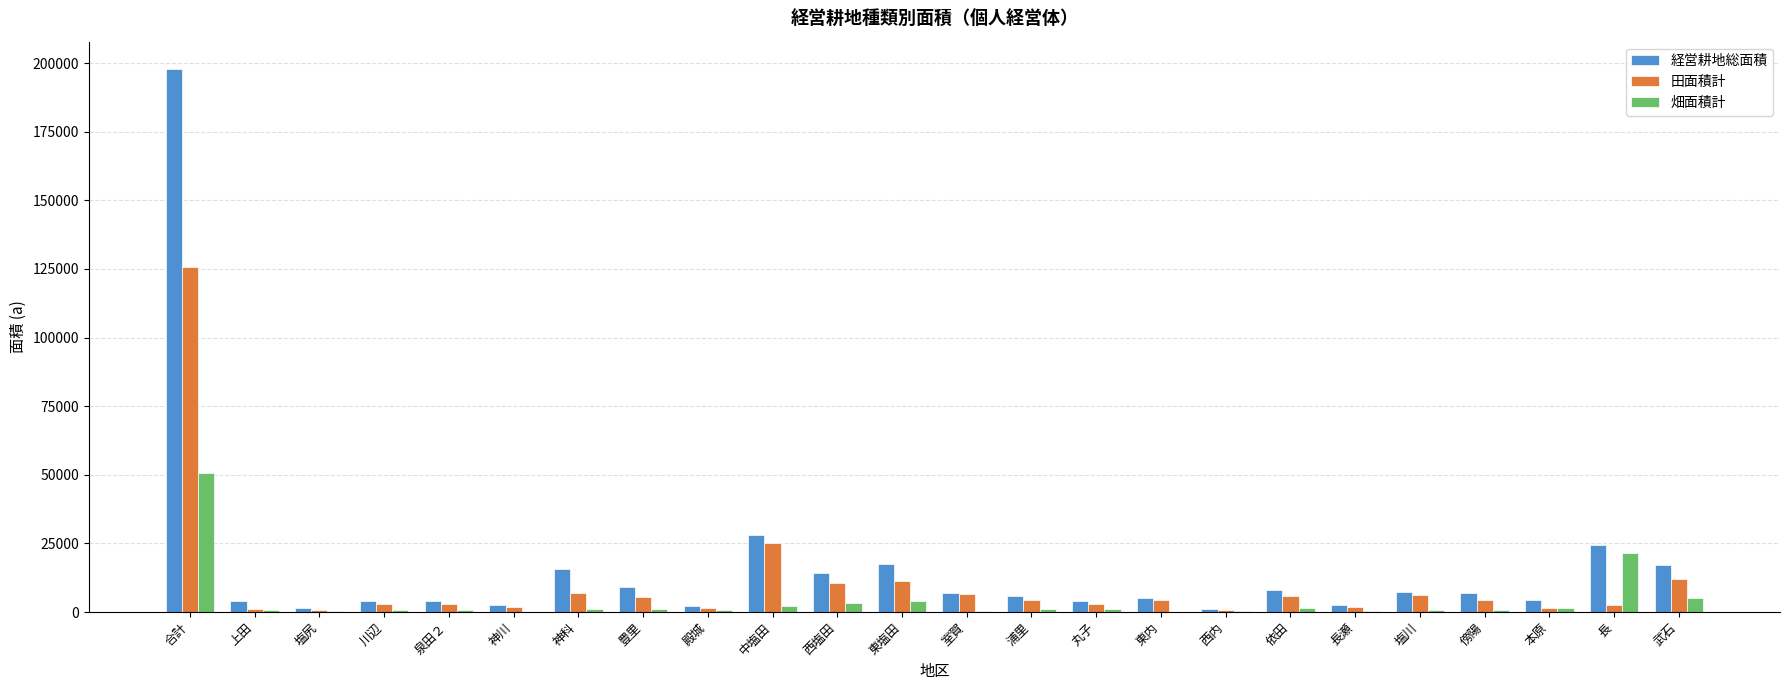

At which category is the sum across all series the highest?

合計